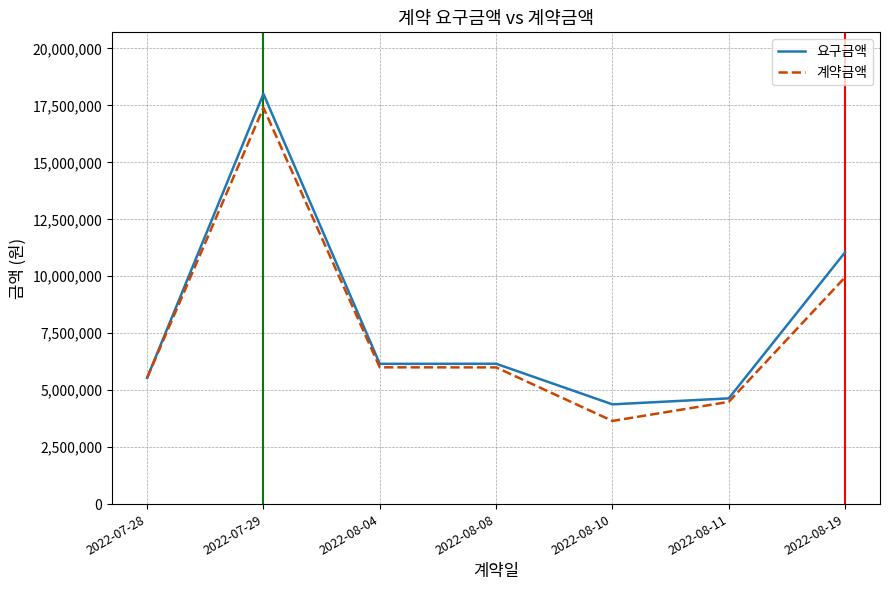

What is the highest value of the 계약금액 series?

17400000